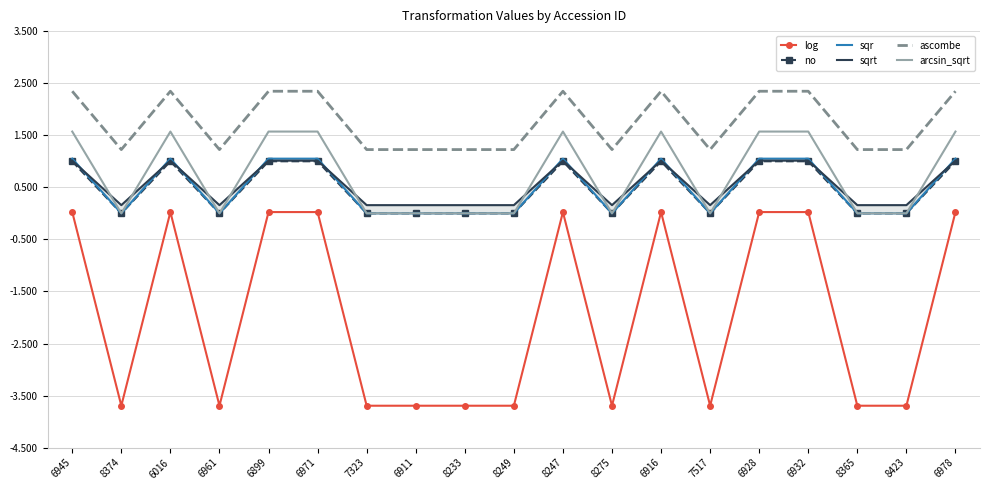

Between 6961 and 6932, which series saw the biggest shift?

log